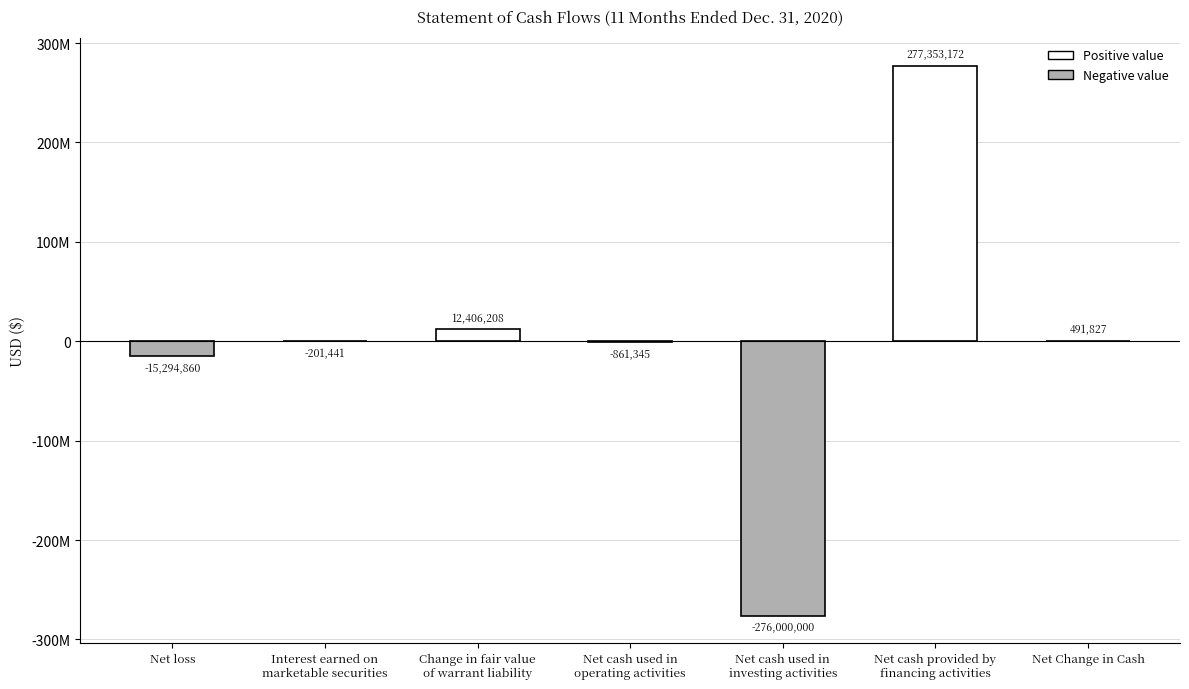

Does the chart contain stacked bars?

No